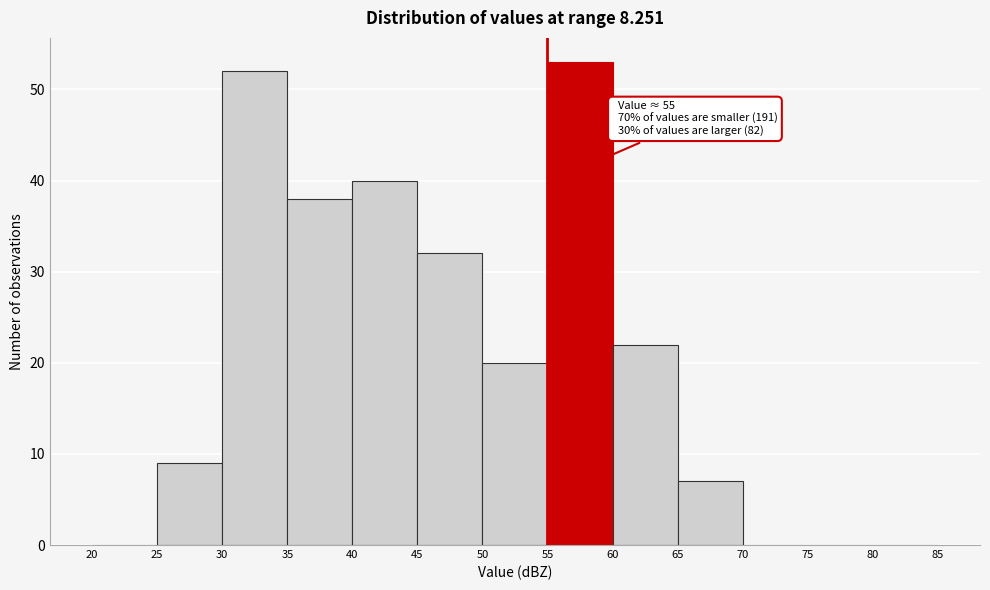

Over which range of the x-axis is the bar tallest?

55 to 60